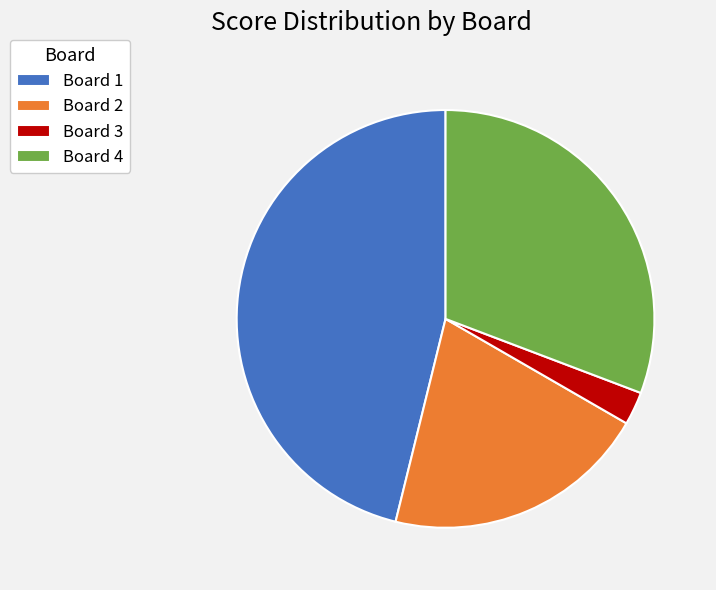

Is the sum of Board 2 and Board 4 greater than half?

Yes